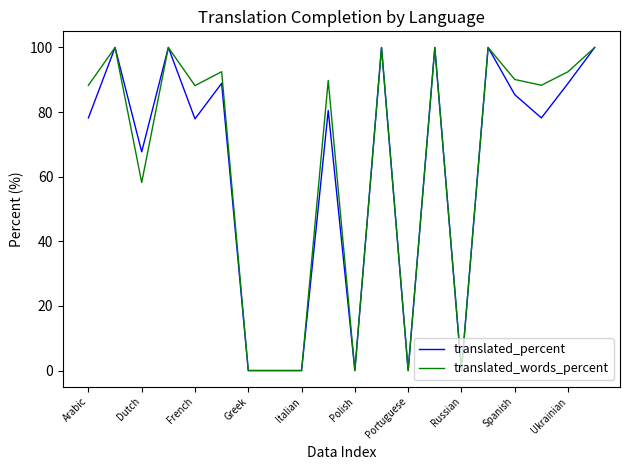

What is the difference between the maximum and second lowest values in the translated_percent series?

100.0